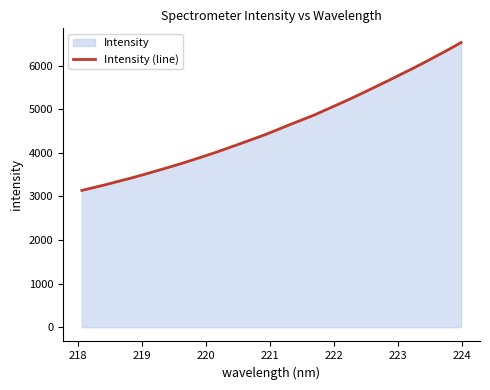

What is the maximum value shown in the chart?

6530.1